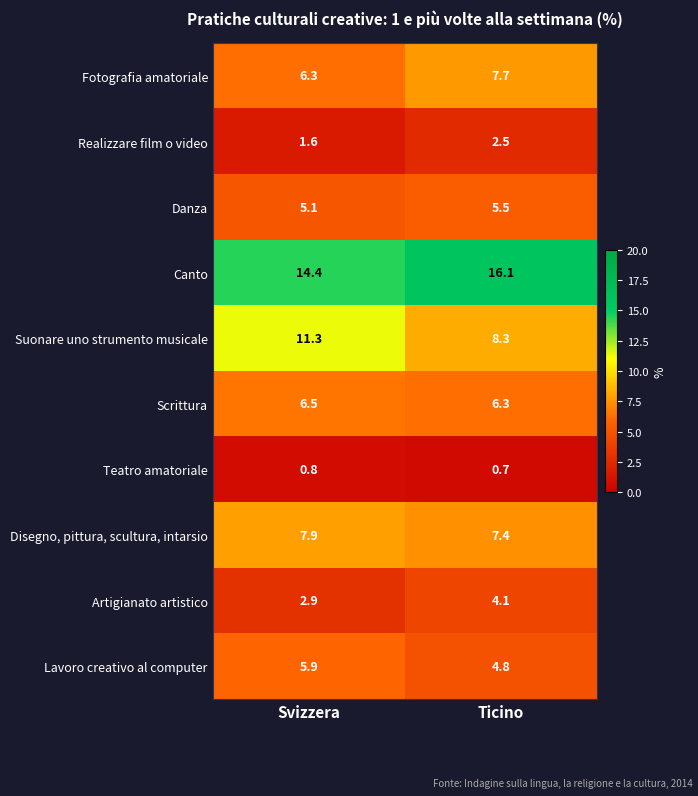

Rank the series at Ticino from lowest to highest value.

Teatro amatoriale, Realizzare film o video, Artigianato artistico, Lavoro creativo al computer, Danza, Scrittura, Disegno, pittura, scultura, intarsio, Fotografia amatoriale, Suonare uno strumento musicale, Canto